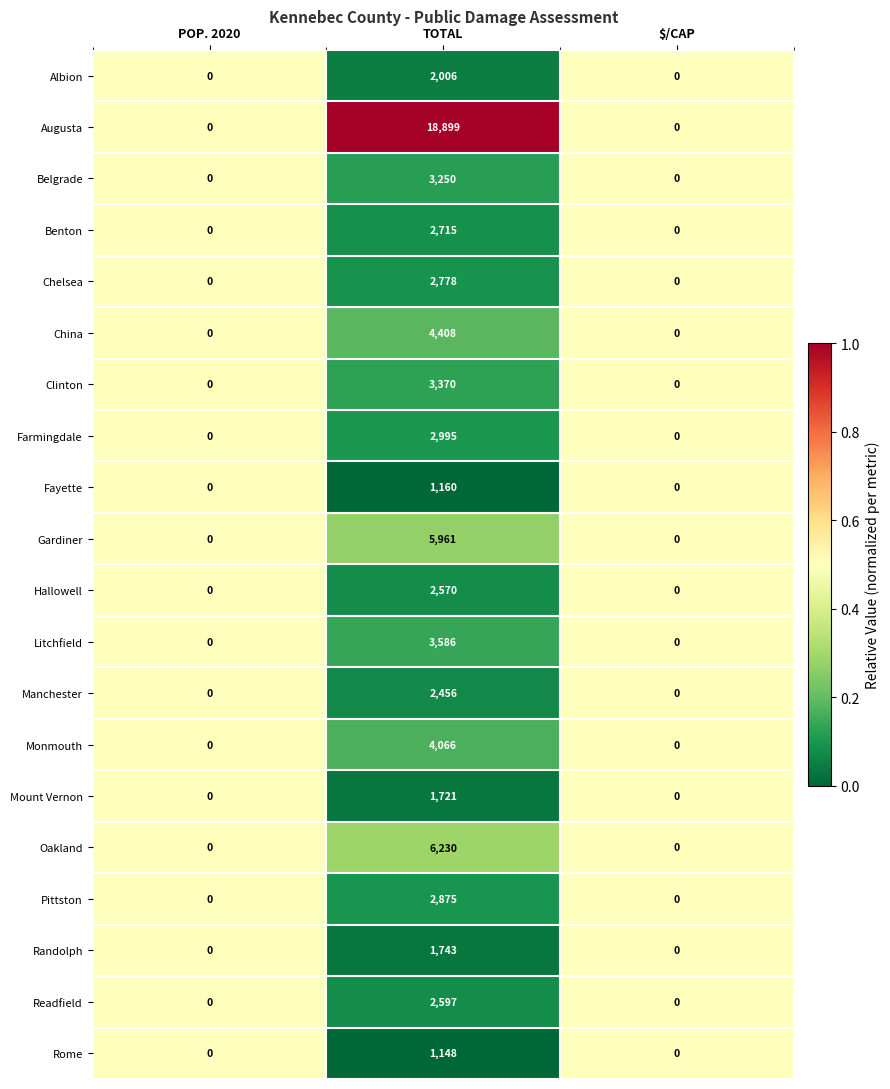

Between POP. 2020 and TOTAL, which series saw the biggest shift?

Augusta